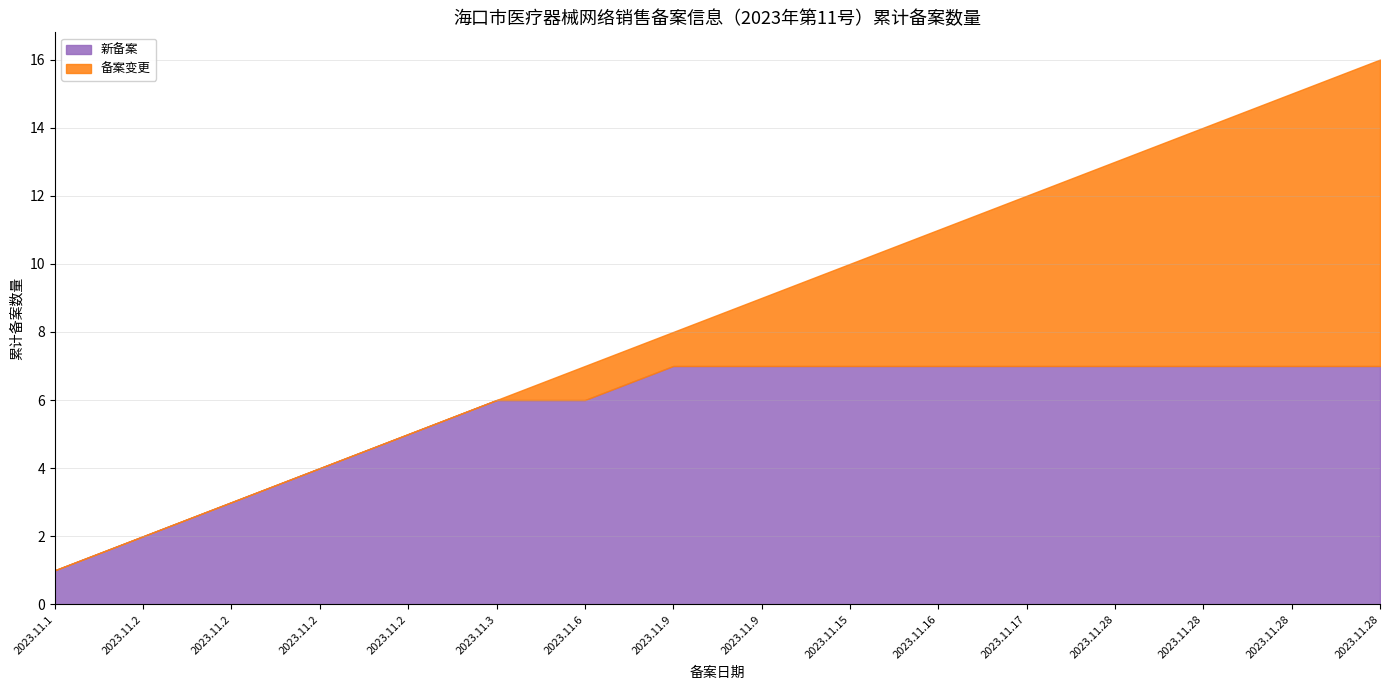

Which series changed the most between 2023.11.1 and 2023.11.2?

新备案